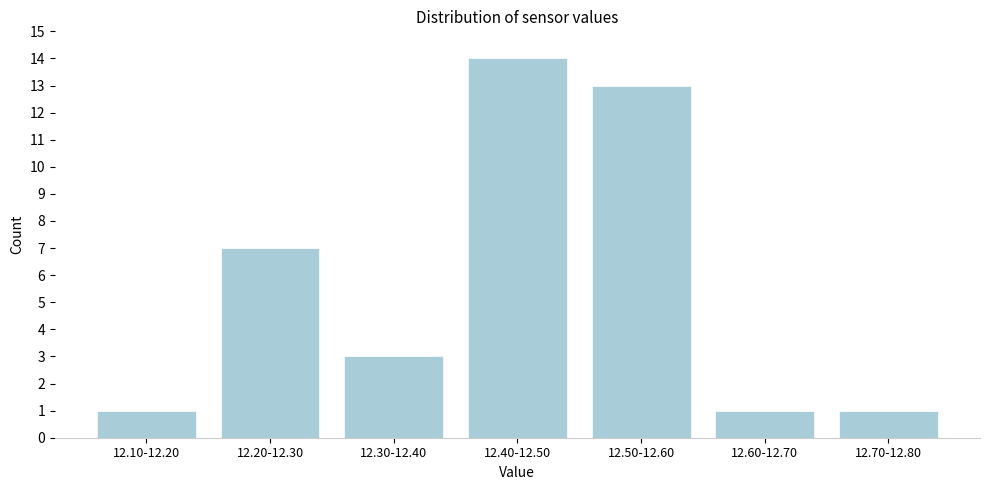

Reading right to left, transcribe all the data shown in this chart.

1	1	13	14	3	7	1